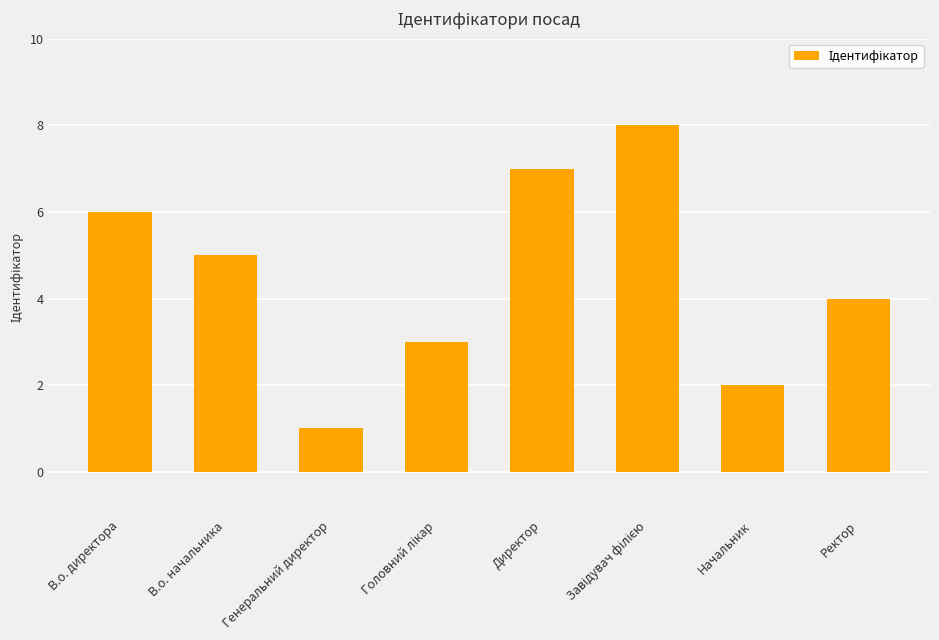

Is it true that the value at В.о. начальника is 8?

False